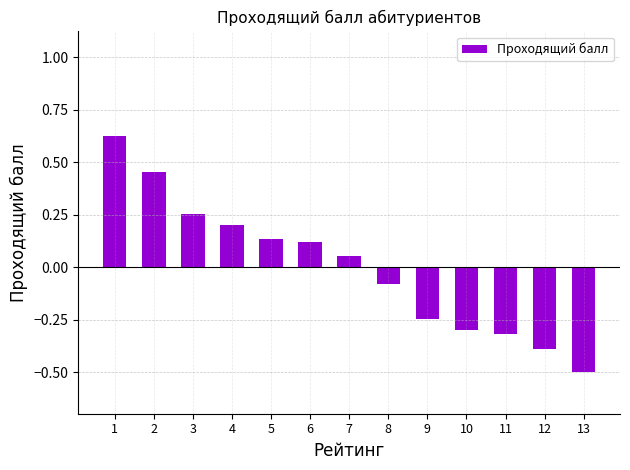

What is the difference between the second highest and second lowest values?

0.8